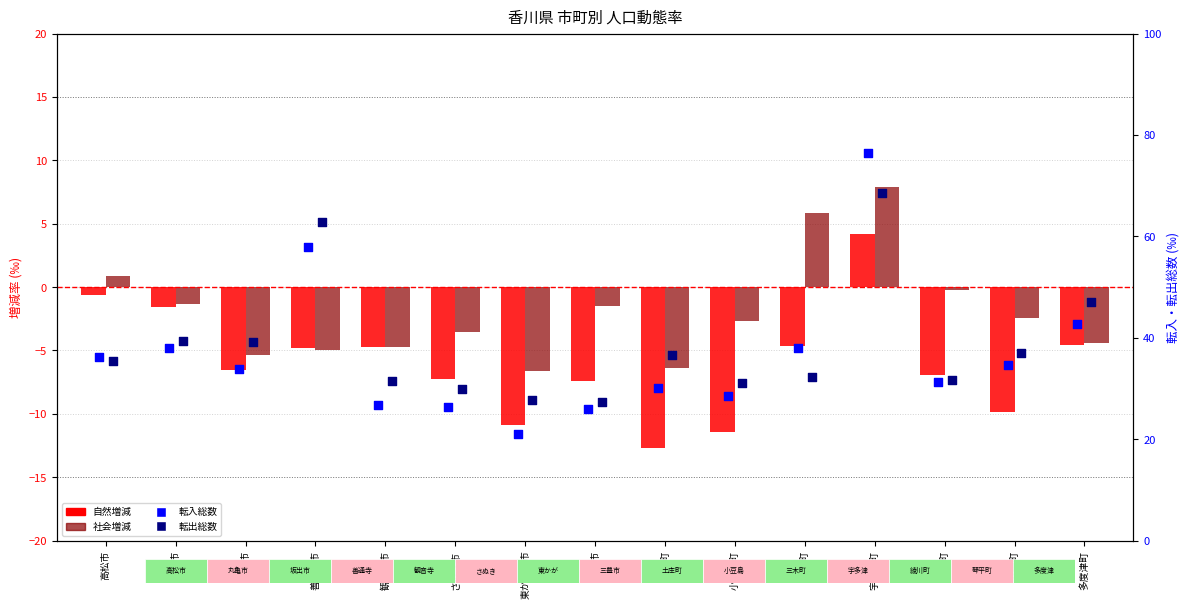

Which series contains the lowest Y value?

自然増減